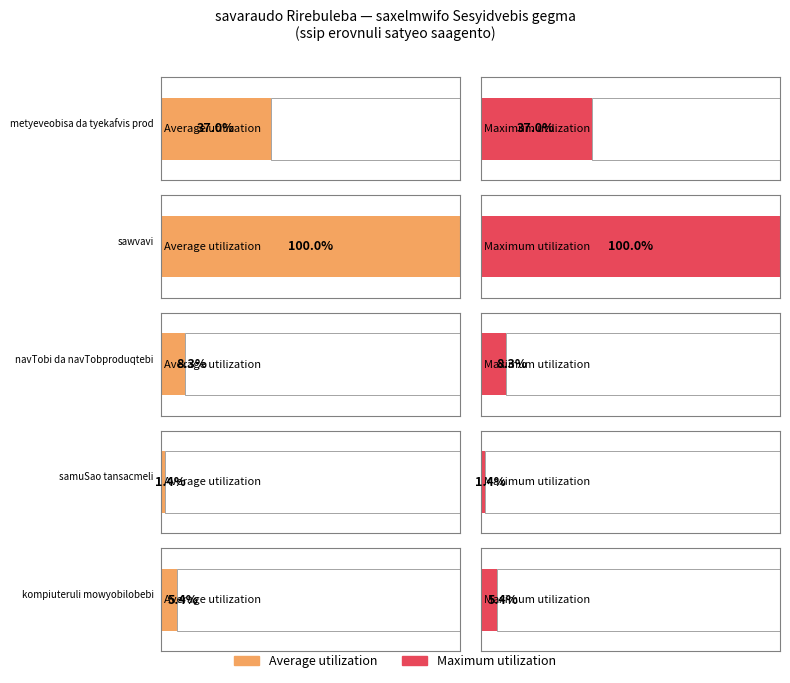

At sasmelebi, list the series in order from largest to smallest.

Average utilization, Maximum utilization